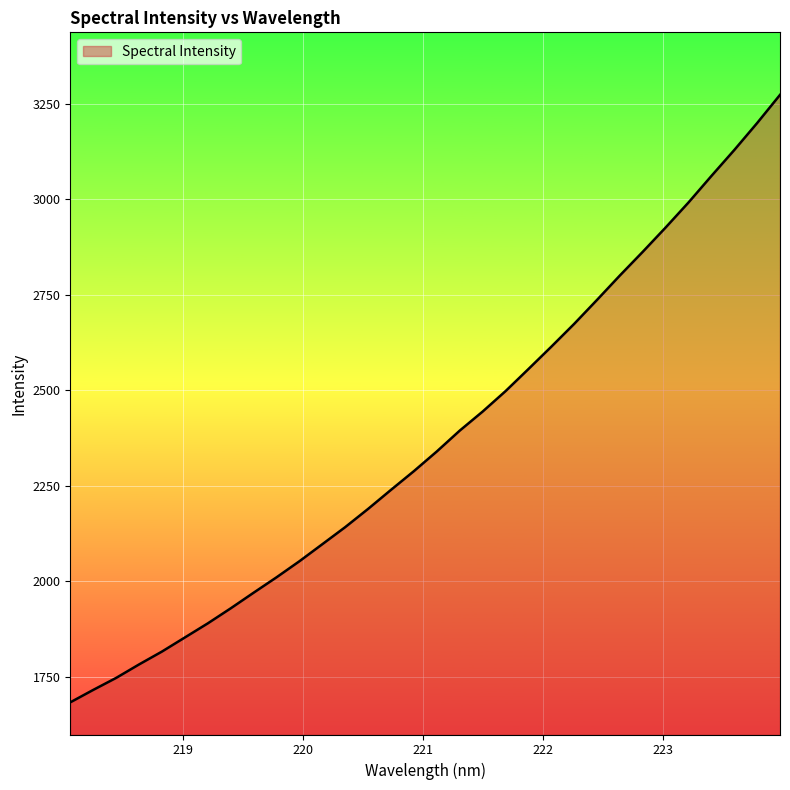

What is the maximum value shown in the chart?

3273.5